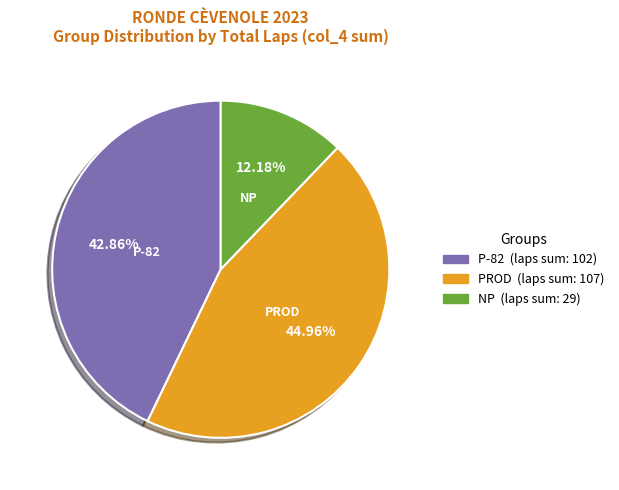

Does any single category account for the majority?

No